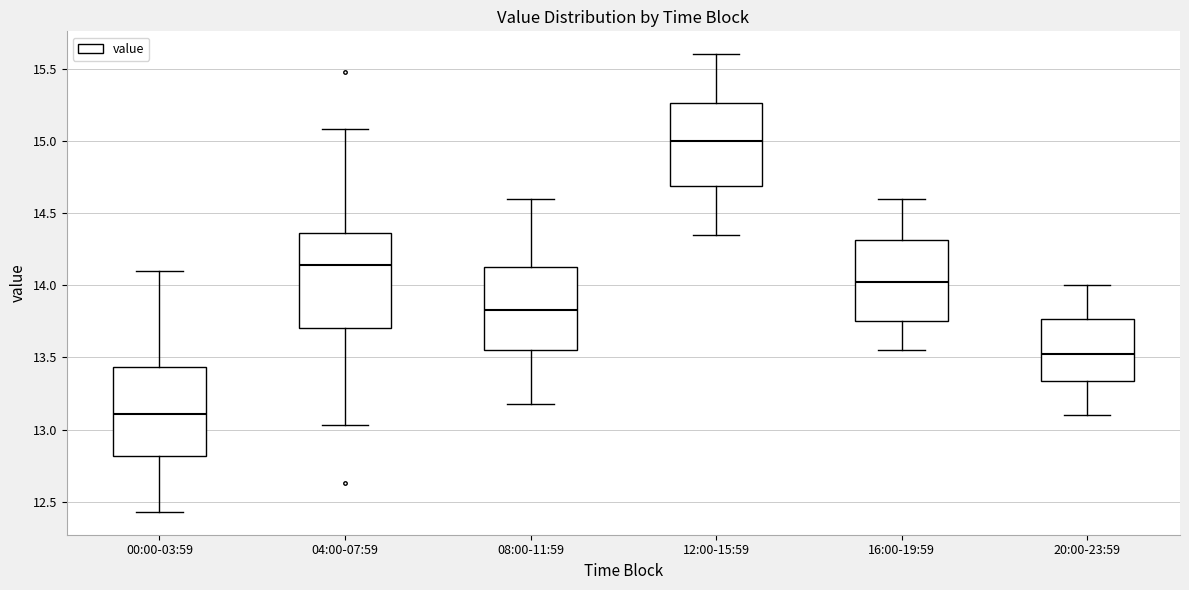

Where is the upper edge of the box for 04:00-07:59 on the y-axis? The values are not printed on the chart, so give them approximately, as read against the axis.

14.35